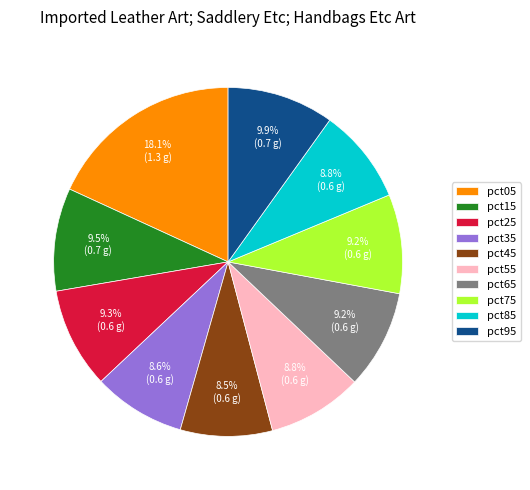

True or false: pct25 accounts for 3% of the total.

False